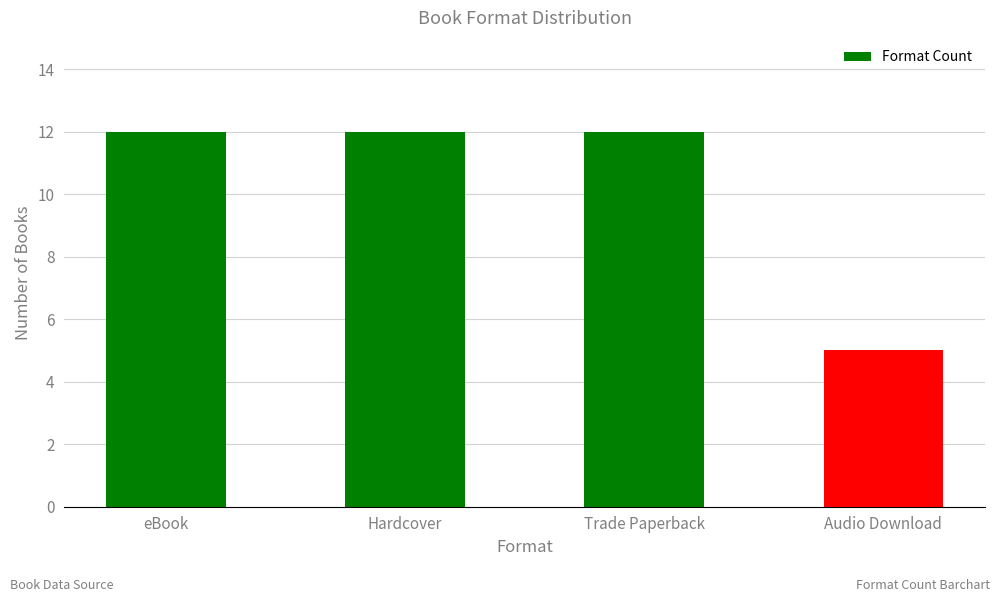

Which category has the lowest value across all series?

Audio Download